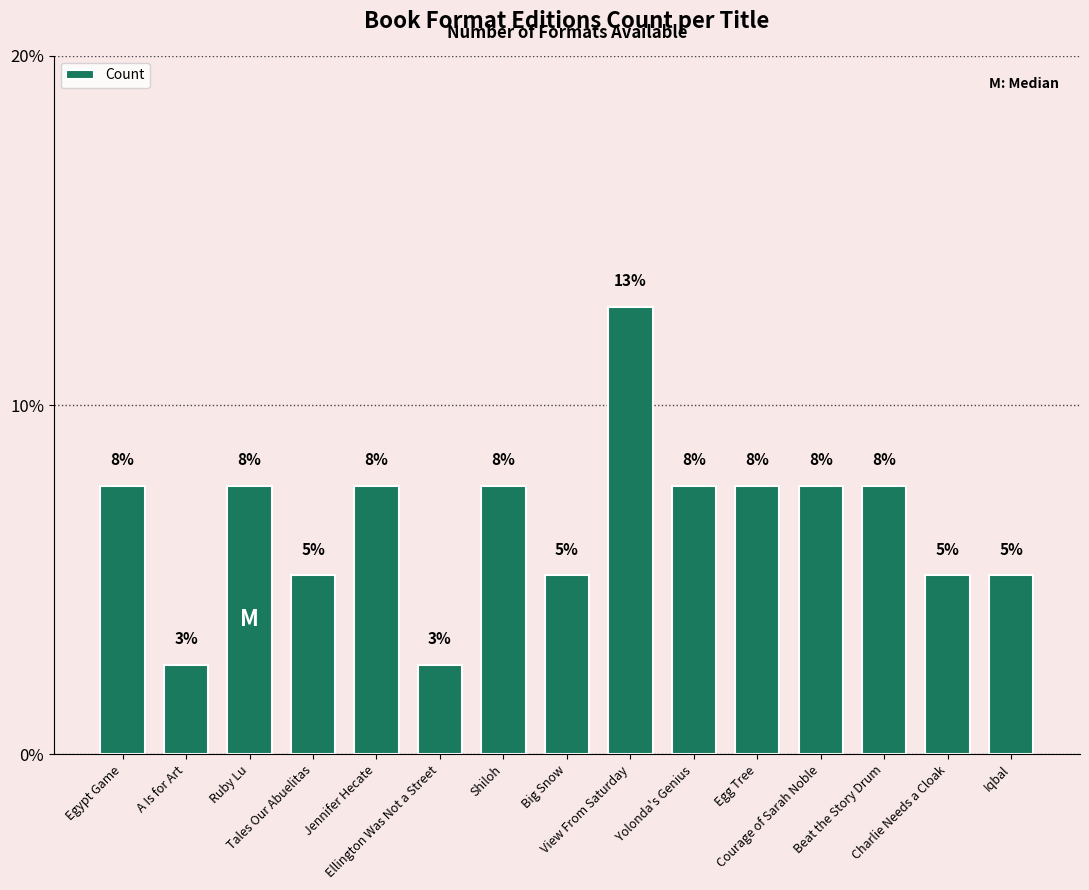

How many bars are there in total?

15